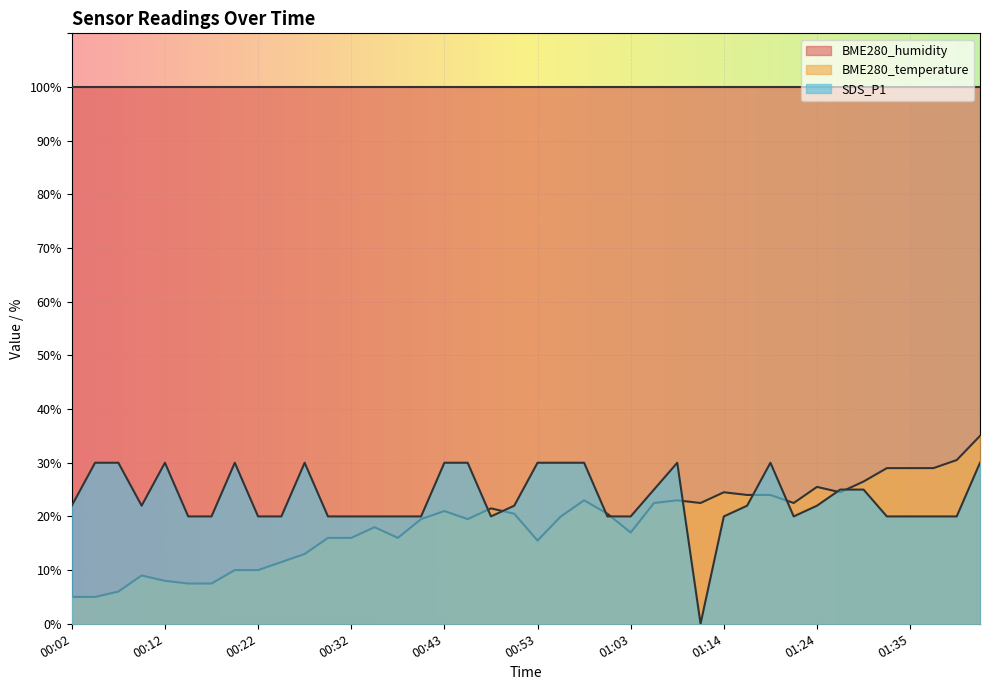

Where is BME280_temperature nearest to the value 19?

00:40